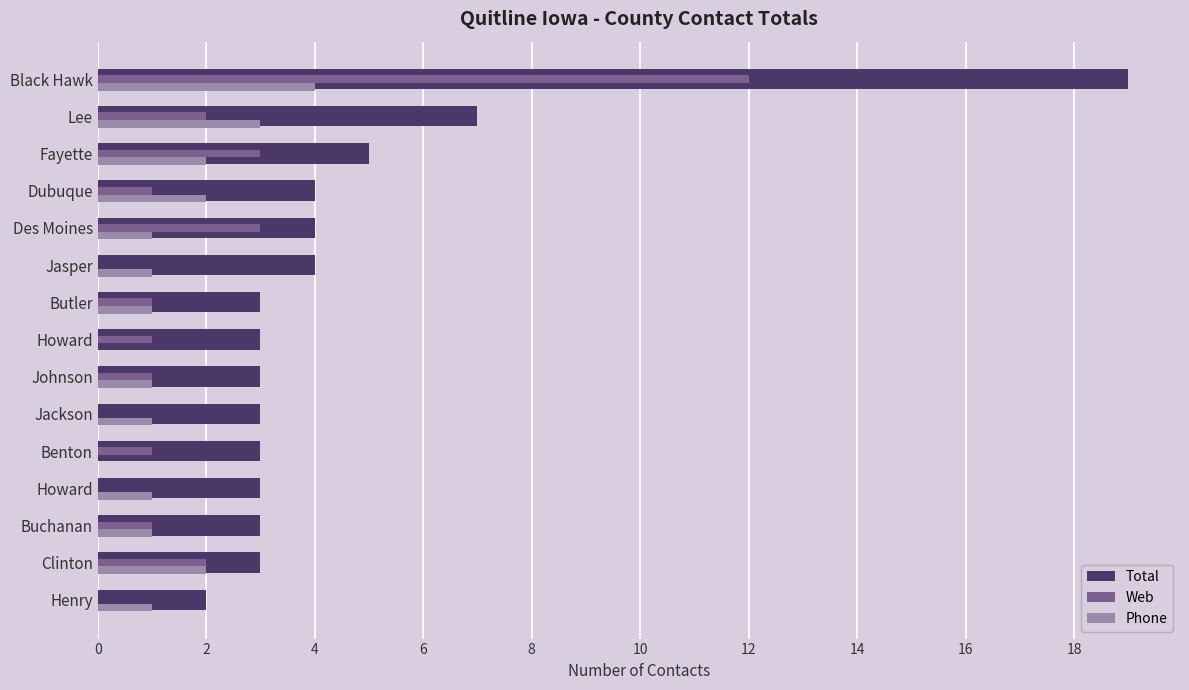

What are all the series names shown in the legend?

Total, Web, Phone